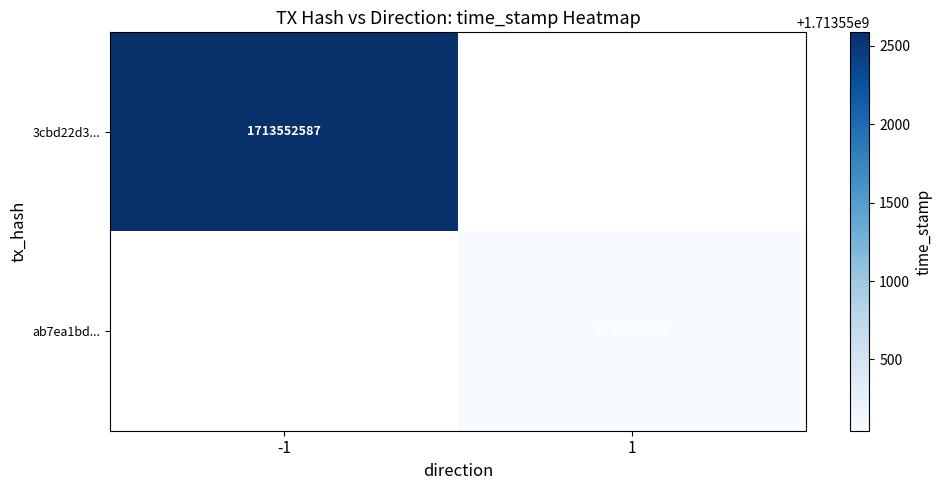

The 3cbd22d3... series shows 696988322 at -1. True or false?

False